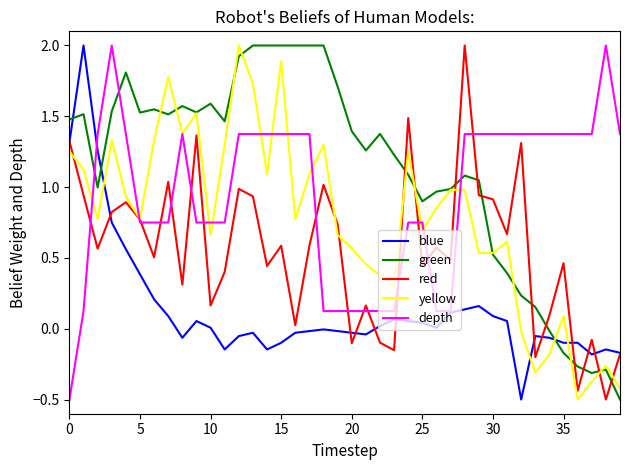

What are all the series names shown in the legend?

blue, green, red, yellow, depth